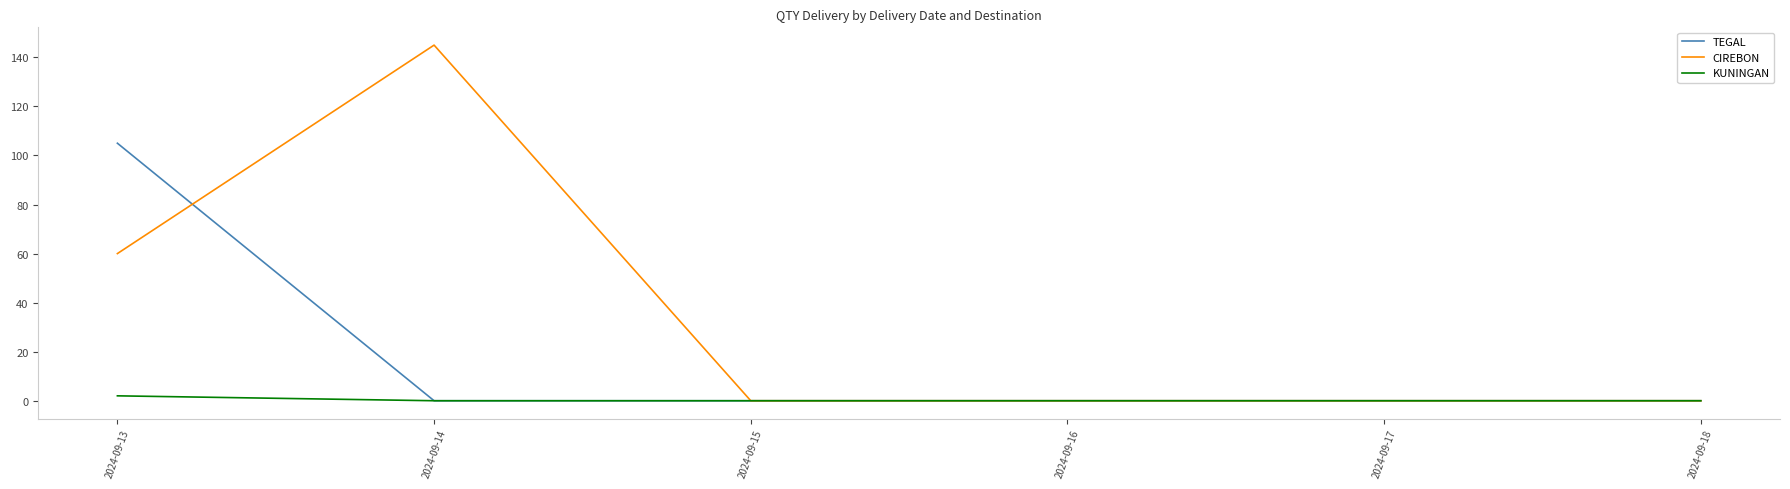

Is this an area chart (filled region under the line)?

No